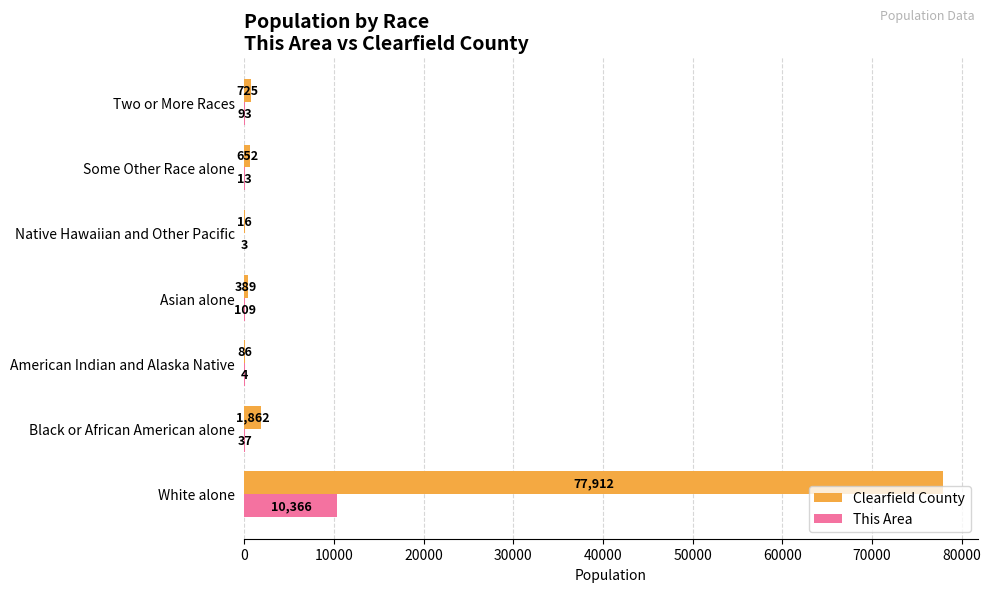

The value of Clearfield County at White alone is 77912. True or false?

True